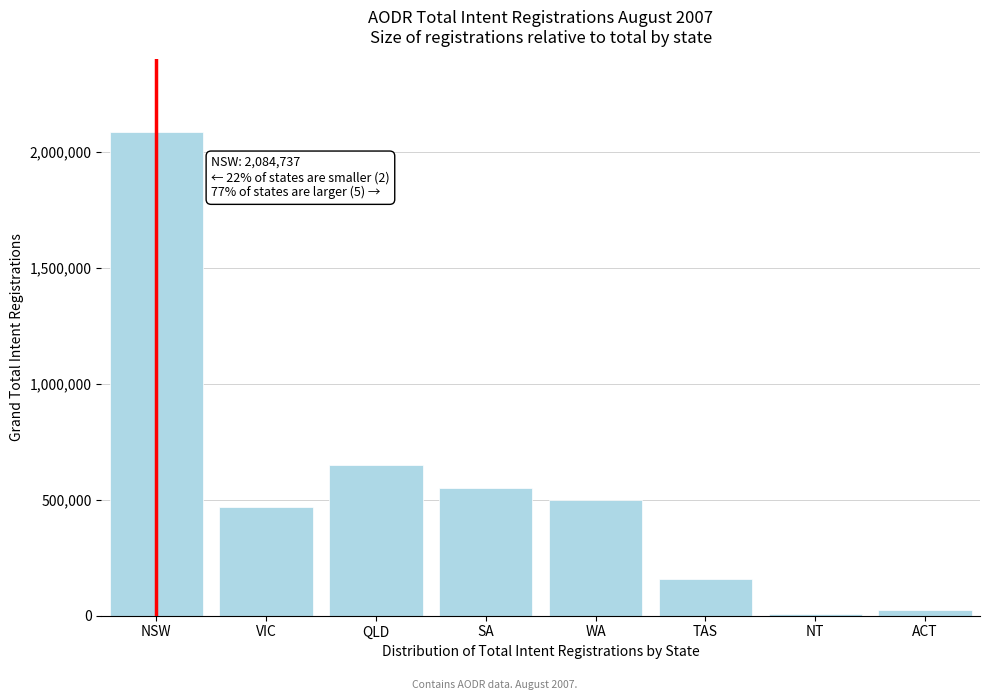

Reading right to left, extract all data points from this chart.

26509	8800	157300	498651	549740	648524	466834	2084737